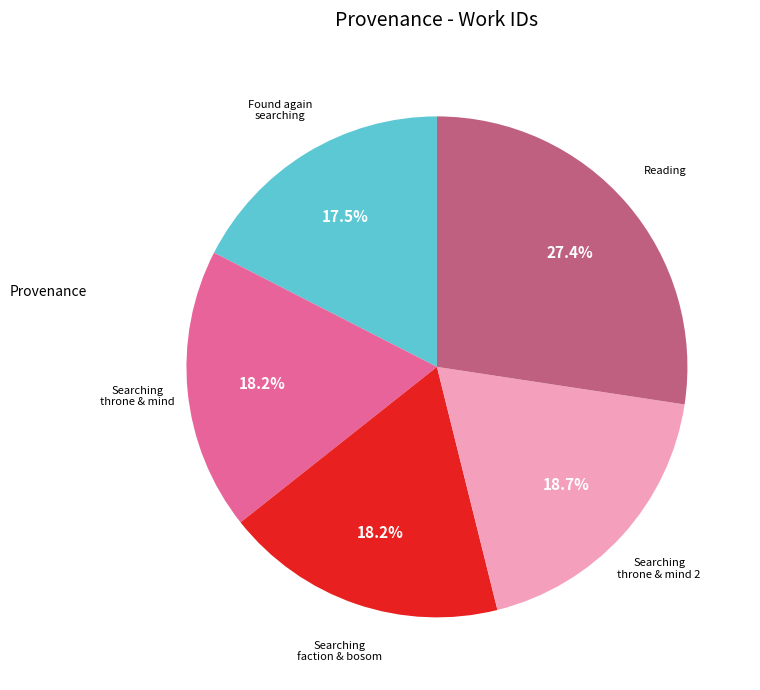

Is there a majority slice in this chart?

No